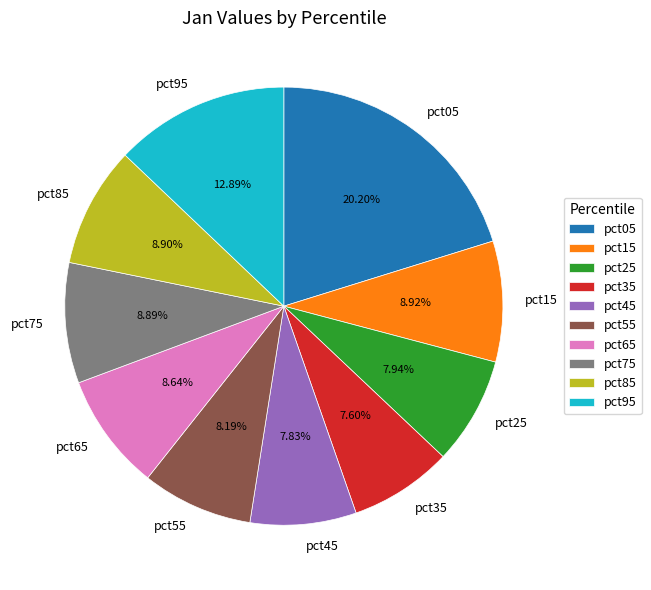

What percentage is the pct25 slice, to the nearest percent?

8%